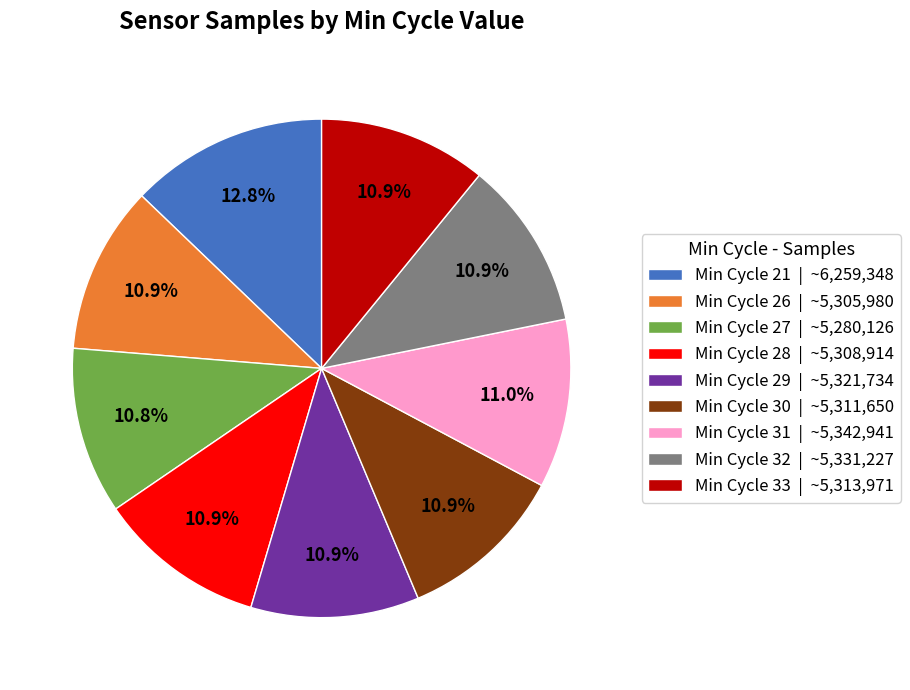

Does any single category account for the majority?

No